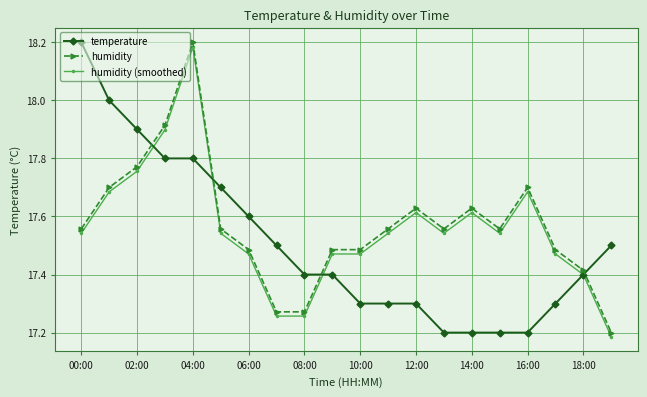

How many intersections are there between temperature and humidity (smoothed)?

4